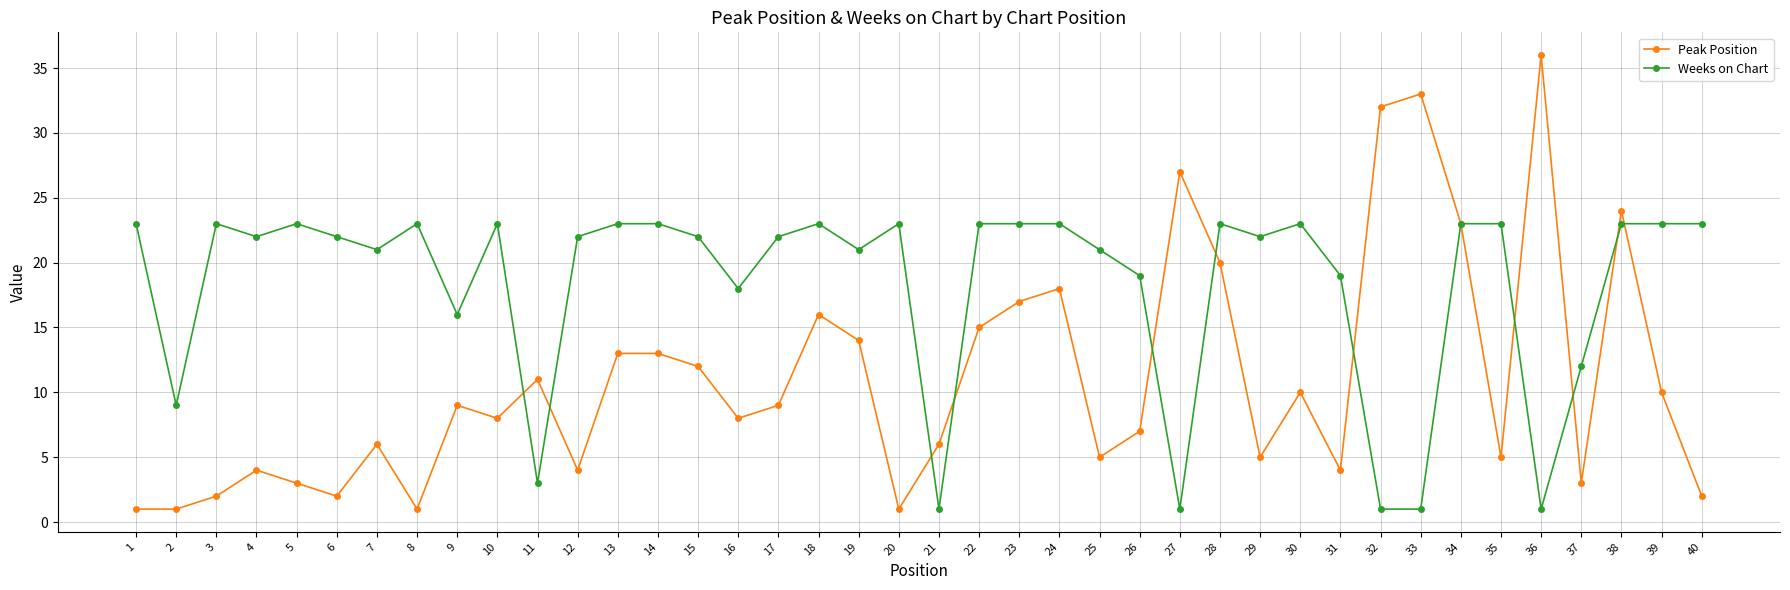

What is the difference between the highest and lowest values at 35?

18